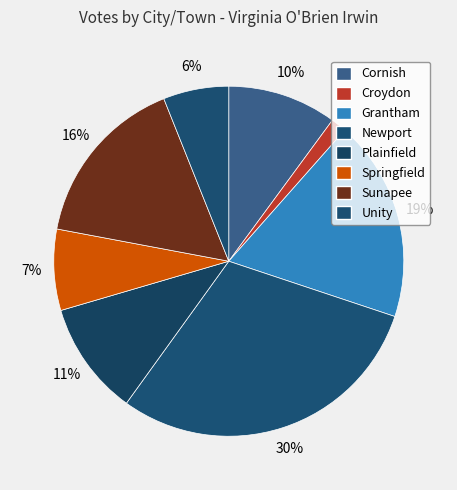

Does Unity represent more than half of the total?

No